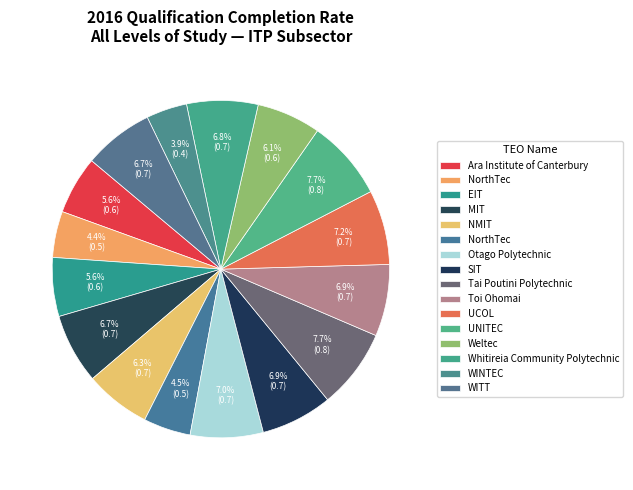

Does any single category account for the majority?

No